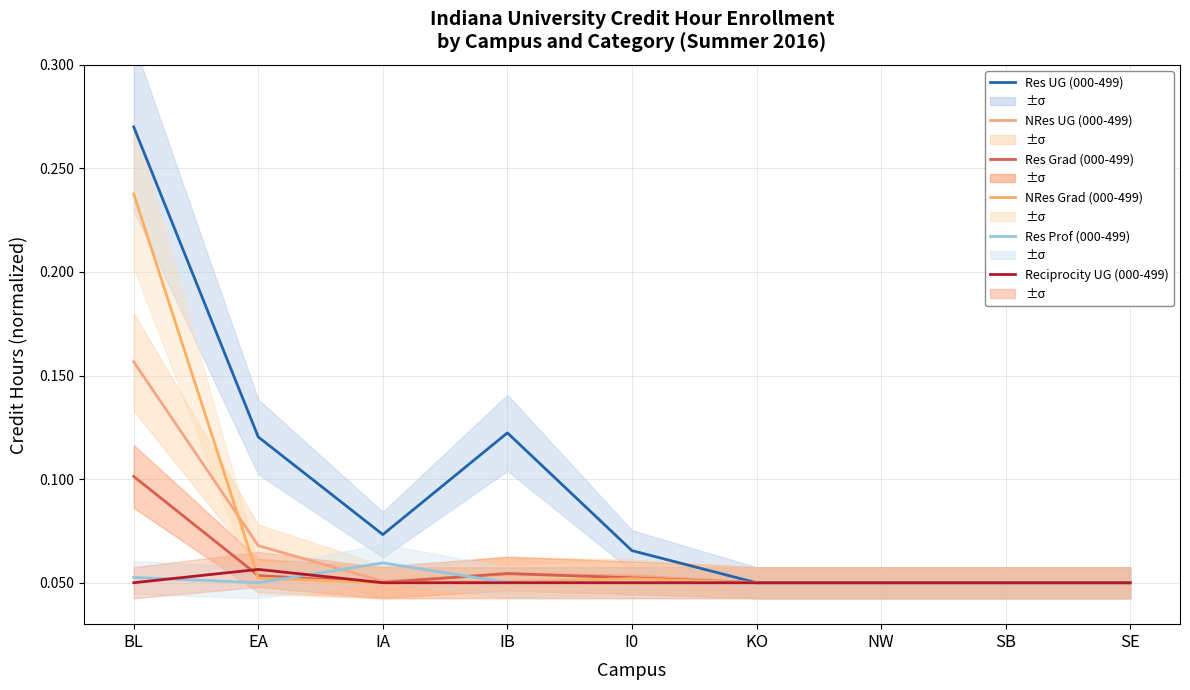

What are all the series names shown in the legend?

Res UG (000-499), NRes UG (000-499), Res Grad (000-499), NRes Grad (000-499), Res Prof (000-499), Reciprocity UG (000-499)